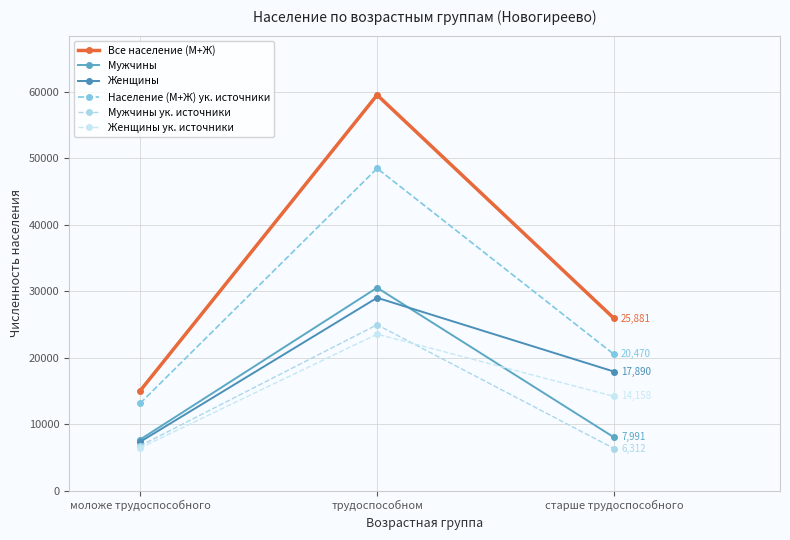

How many Все население (М+Ж) values are between 14996 and 59509?

3